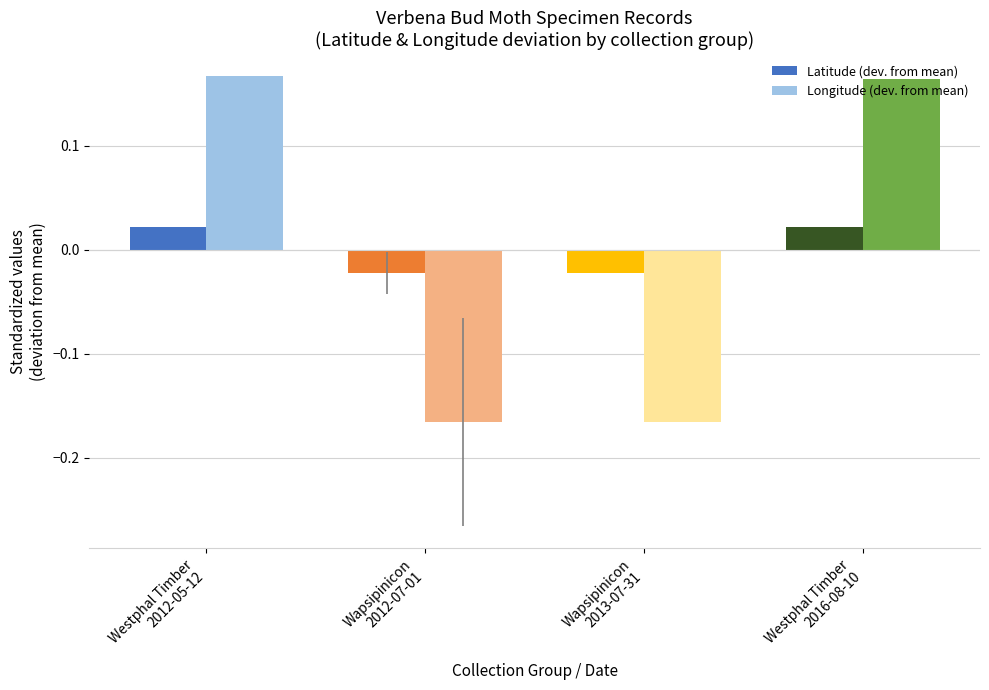

Rank the series by their maximum value, from lowest to highest.

Latitude (dev. from mean), Longitude (dev. from mean)